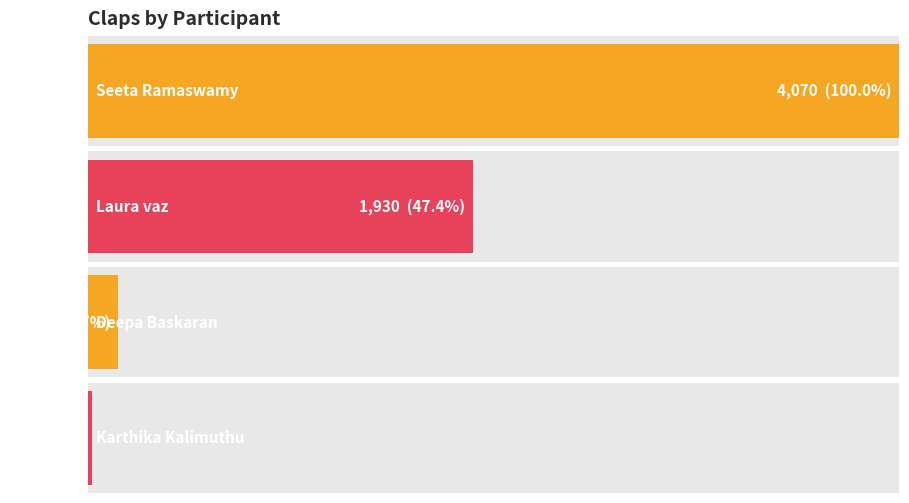

Rank the categories by value from lowest to highest.

Karthika Kalimuthu, Deepa Baskaran, Laura vaz, Seeta Ramaswamy